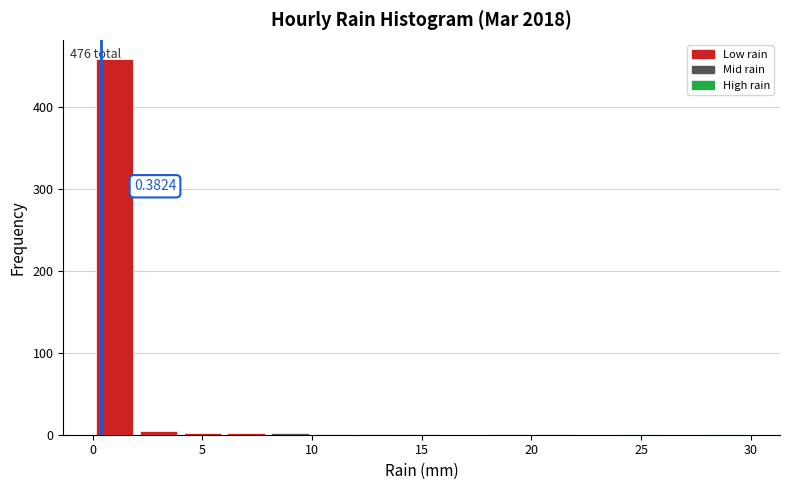

Over which range of the x-axis is the bar tallest?

0 to 2